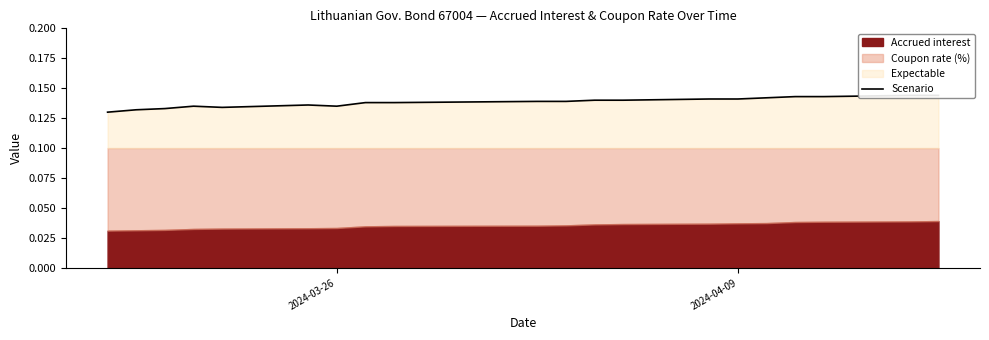

Count the values in the range 0 to 1.

20